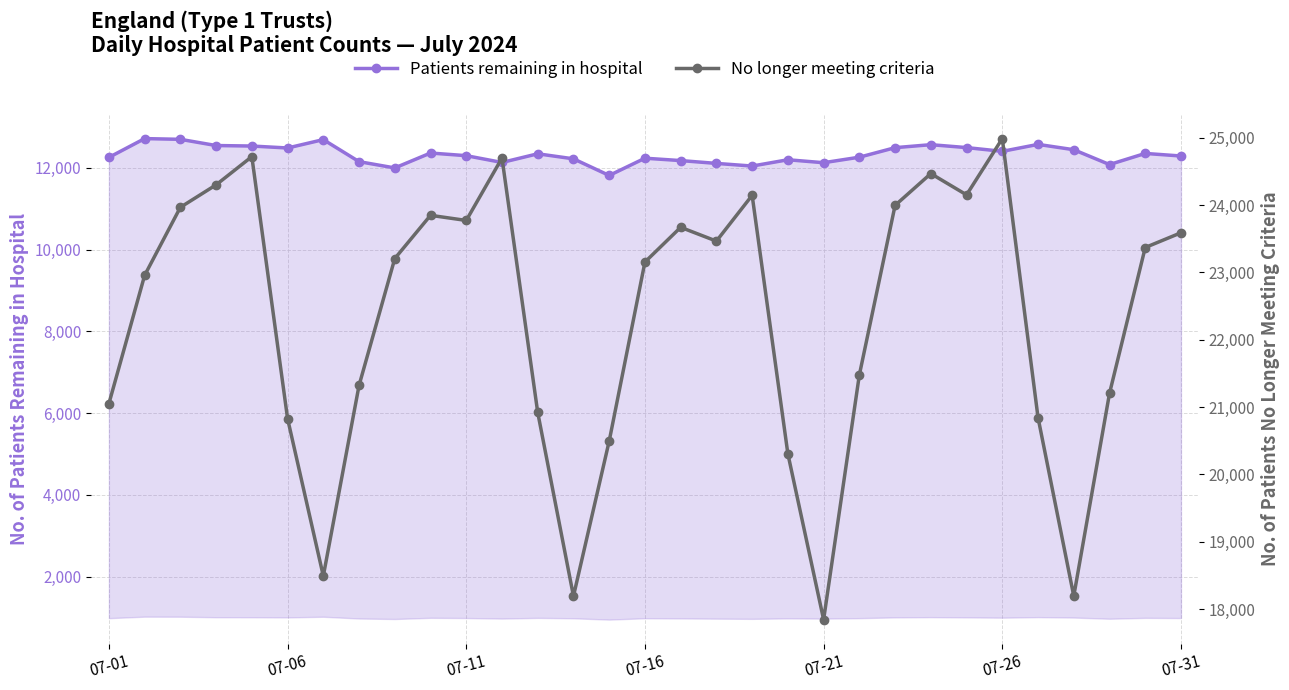

True or false: No longer meeting criteria and Patients remaining in hospital intersect in this chart.

False